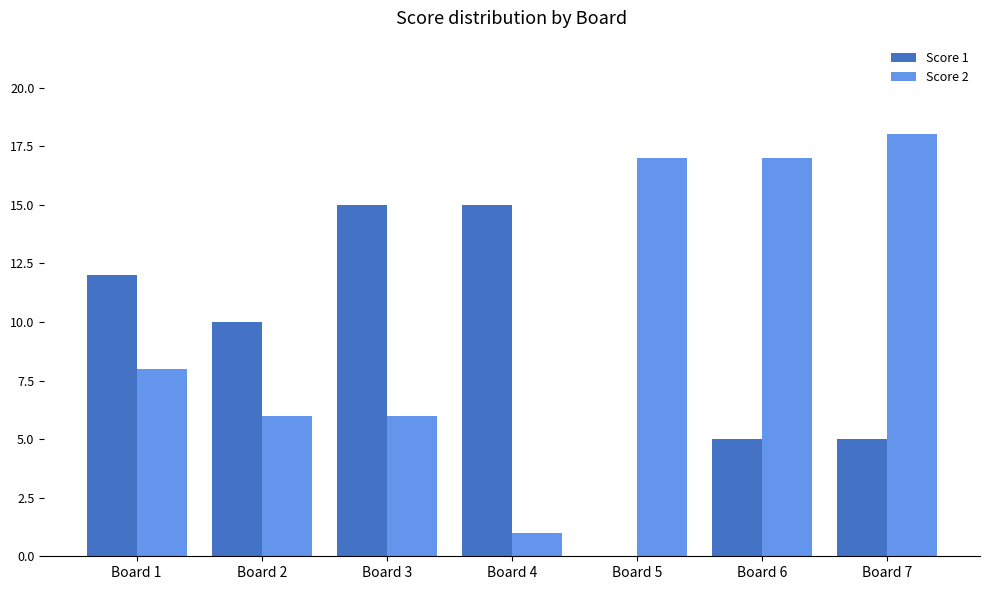

What is the total value across all series at Board 3?

21